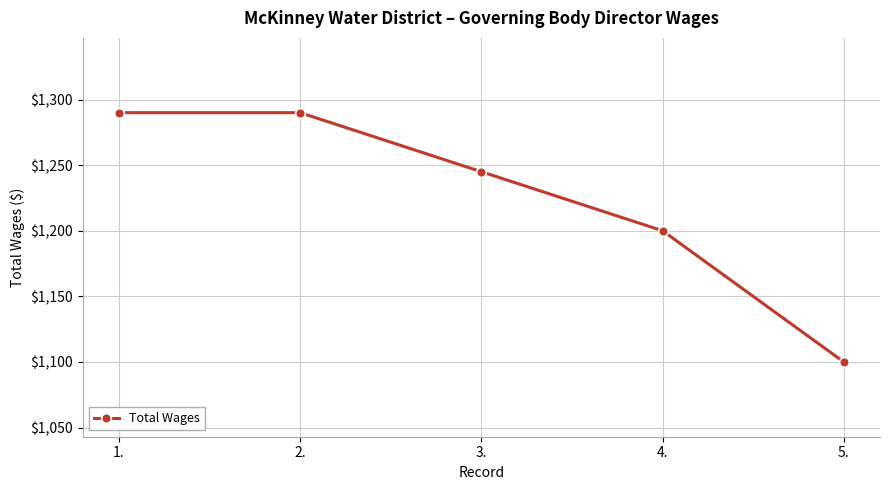

Read the value at 5..

1100